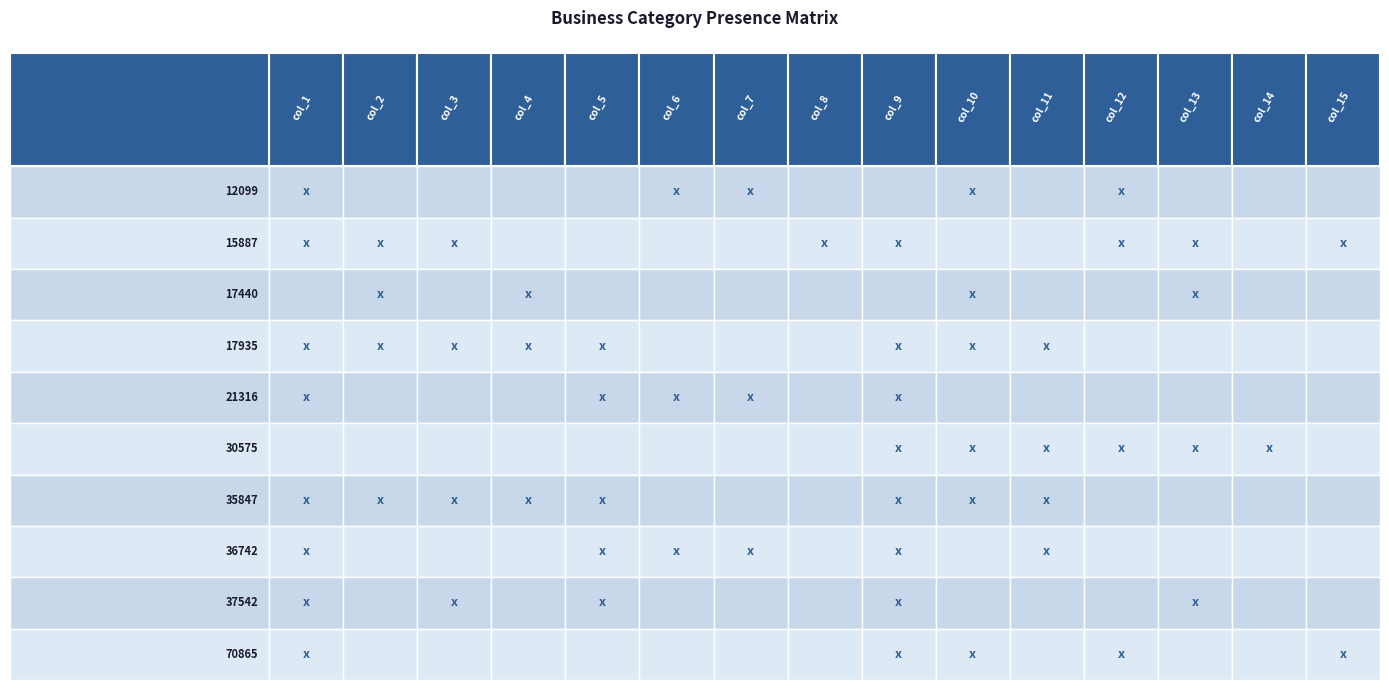

The value of 21316 at 7 is 1. True or false?

False